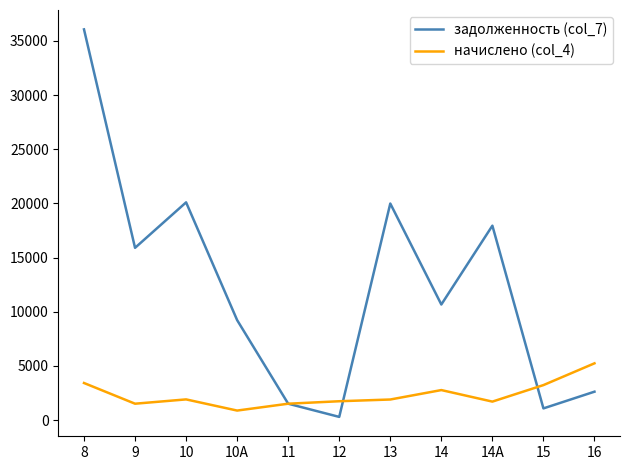

At how many categories does at least one series exceed 27902?

1